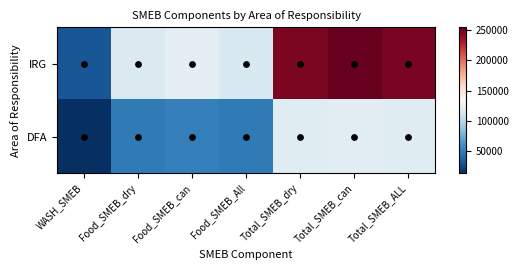

At which category does the chart reach its peak across all series?

Total_SMEB_can